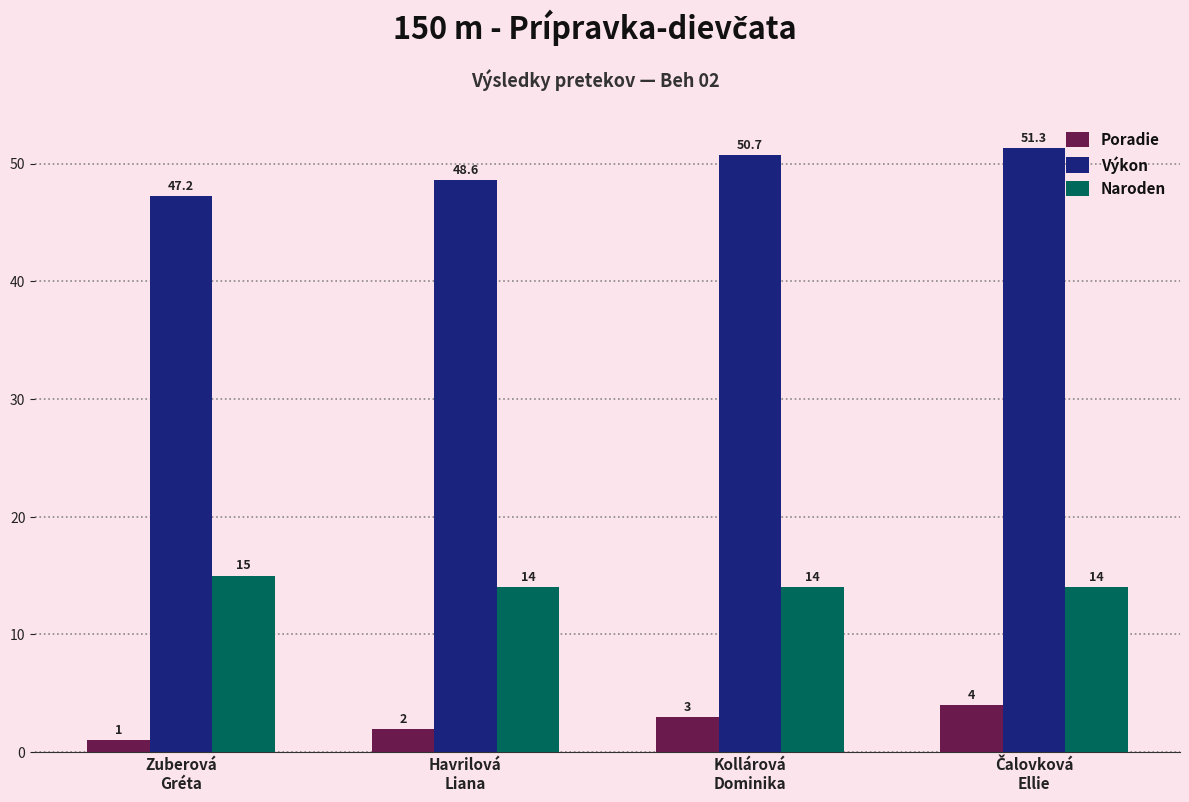

The value of Naroden at Kollárová
Dominika is 14.0. True or false?

True